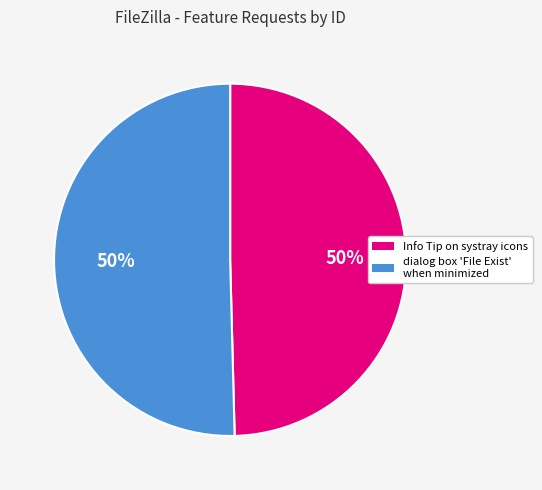

To the nearest percent, what is the average slice percentage?

50%